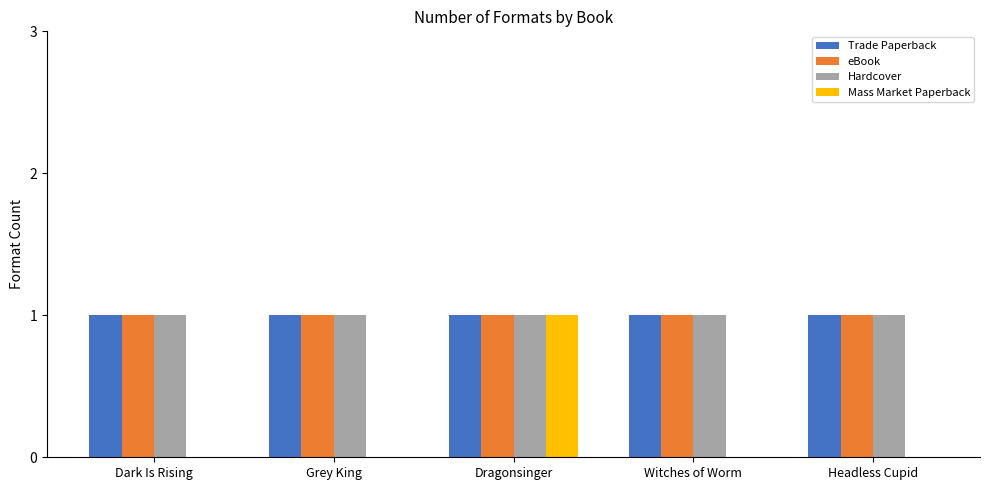

What is the spread (max minus min) of values at Headless Cupid?

1